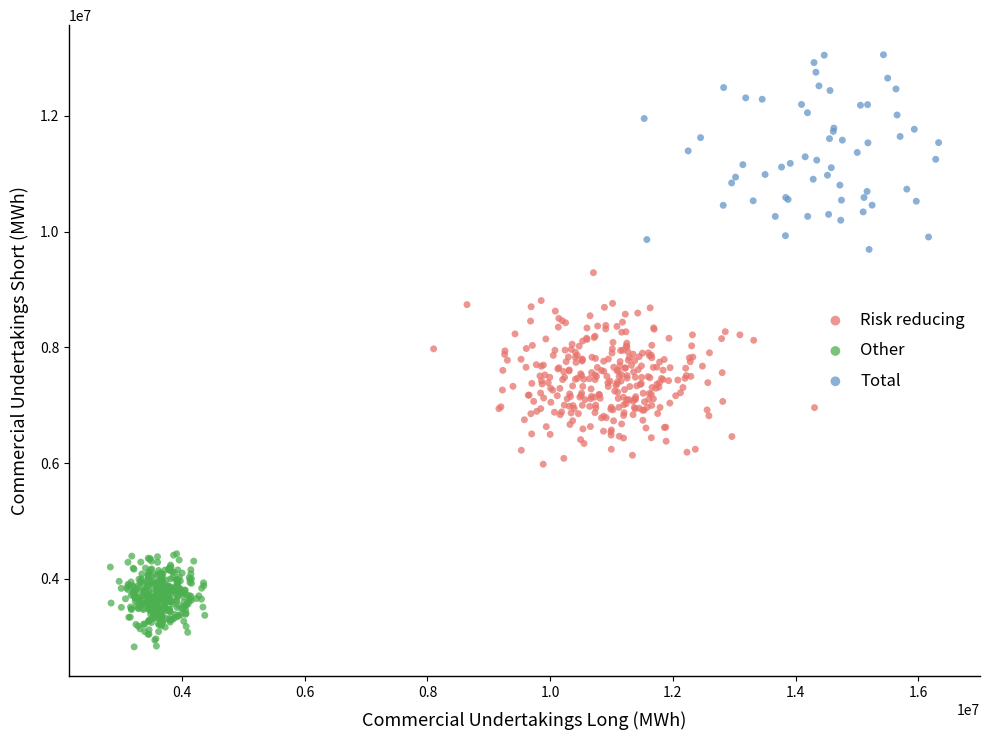

What are all the series names shown in the legend?

Risk reducing, Other, Total